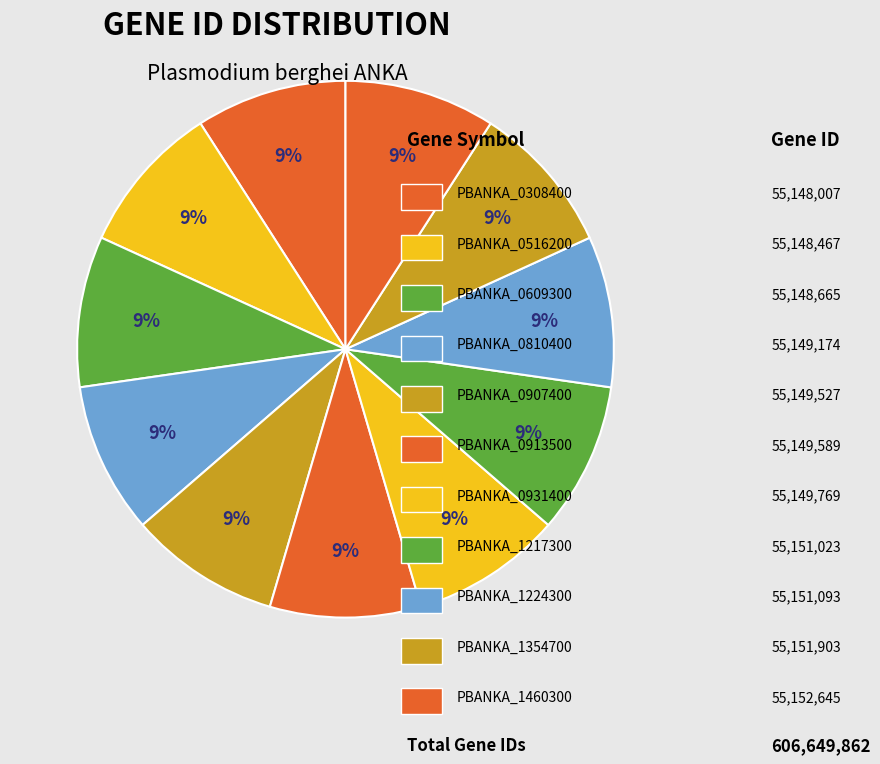

How many slices are in this pie chart?

11